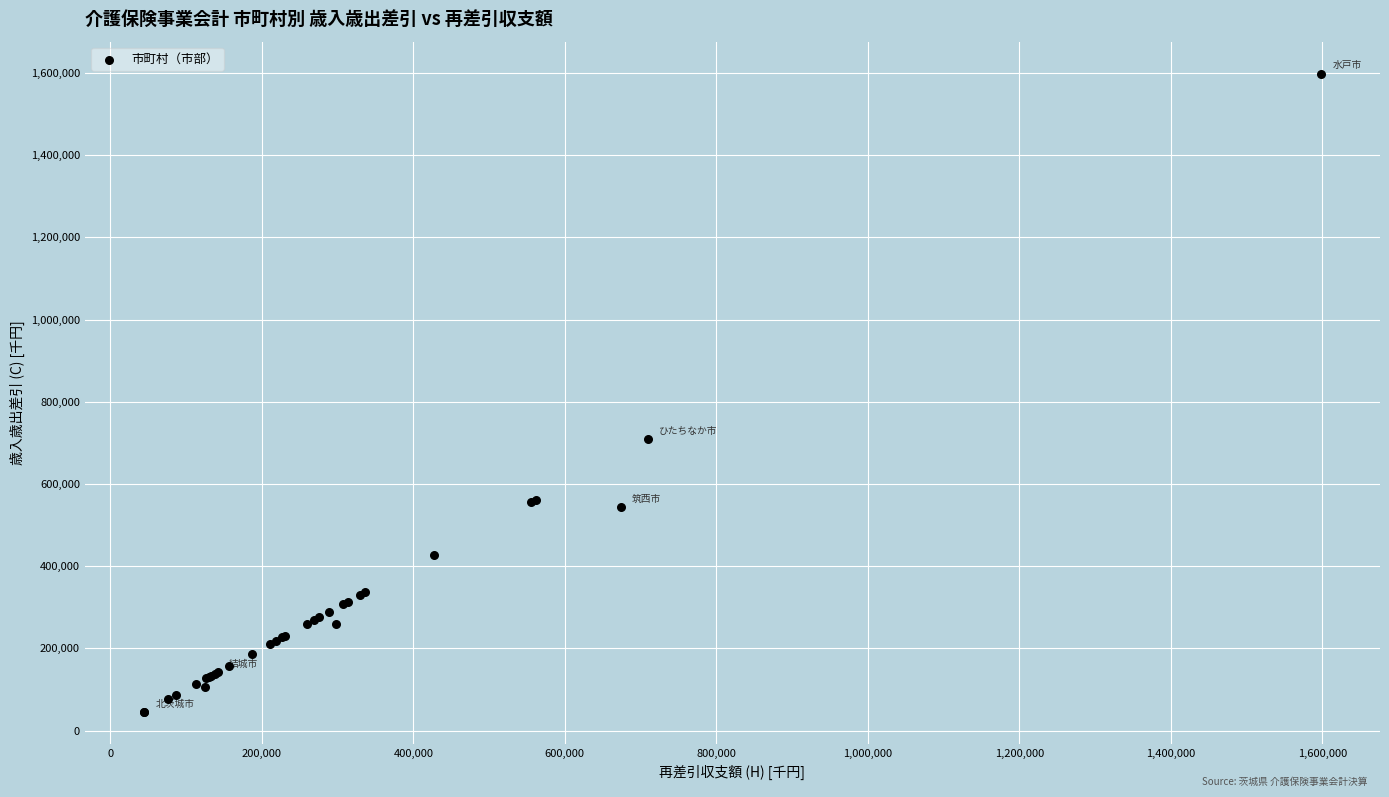

What Y value in the scatter plot is closest to 821160?

709097